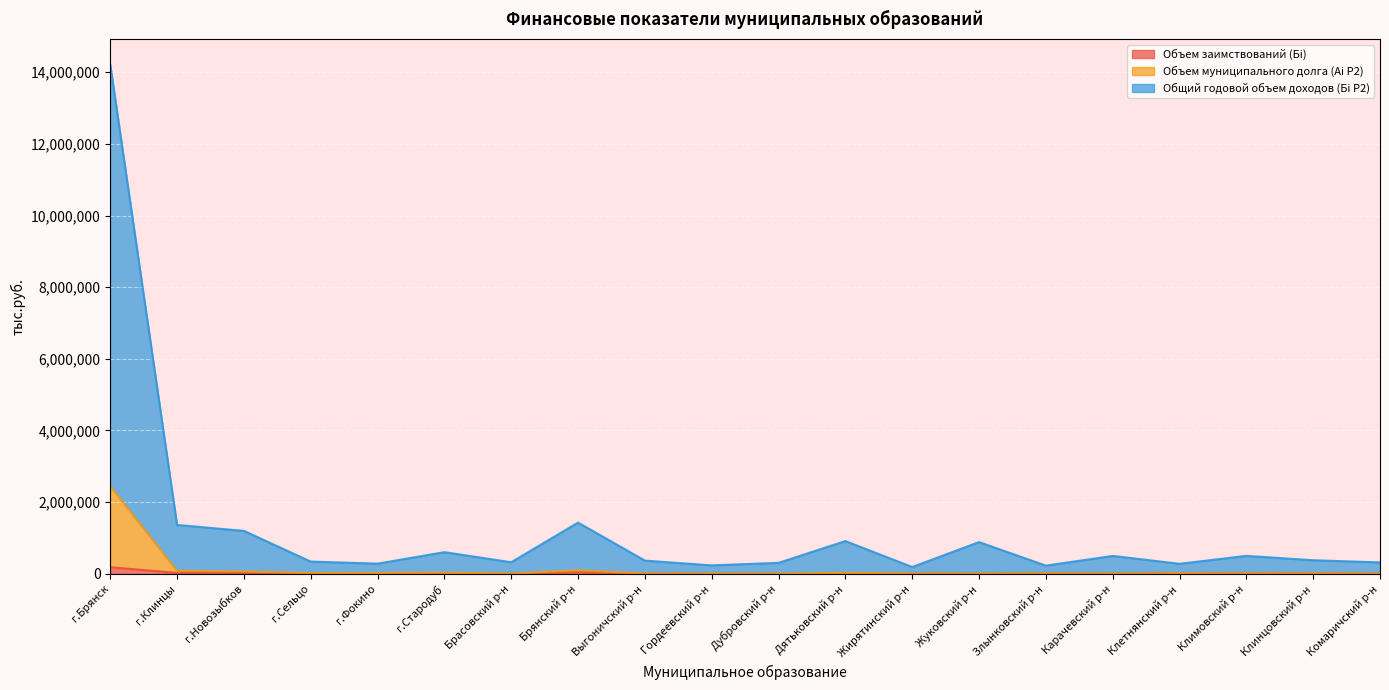

True or false: Объем муниципального долга (Аi P2) has a value of 3059.4 at Комаричский р-н.

True